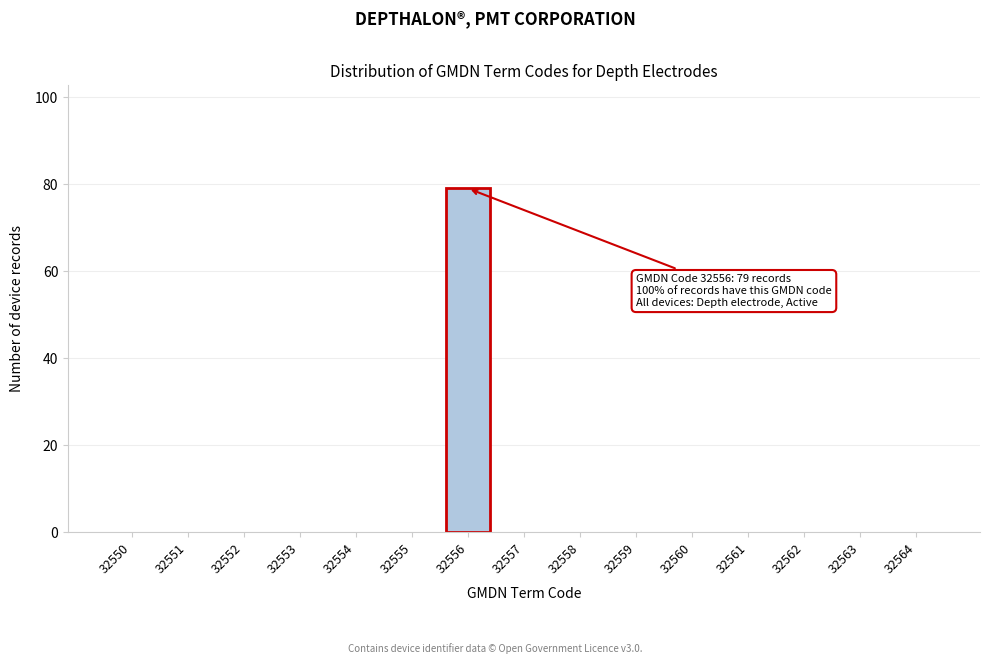

Reading left to right, extract all data points from this chart.

32550=0	32551=0	32552=0	32553=0	32554=0	32555=0	32556=79	32557=0	32558=0	32559=0	32560=0	32561=0	32562=0	32563=0	32564=0